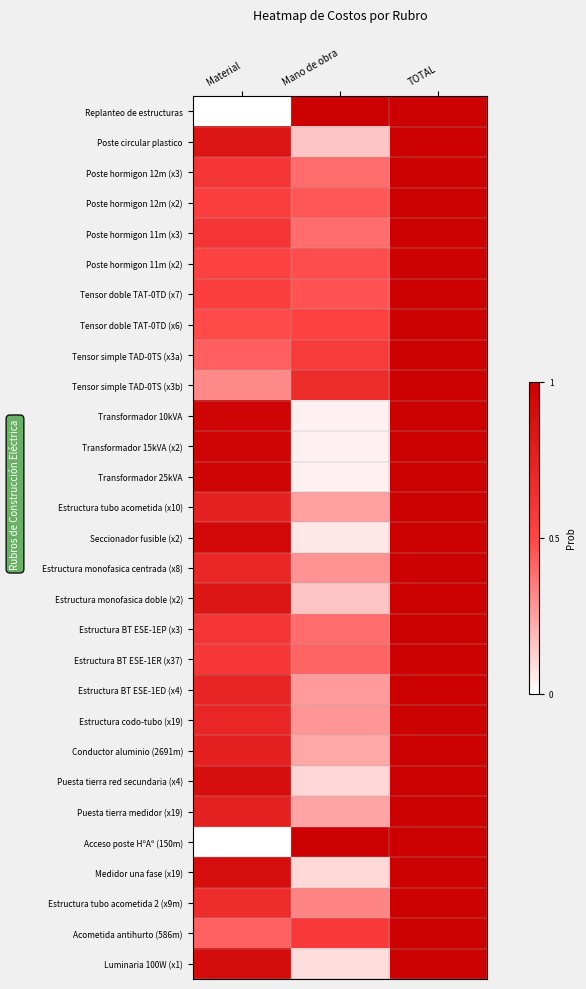

At which category does the chart reach its peak across all series?

Mano de obra